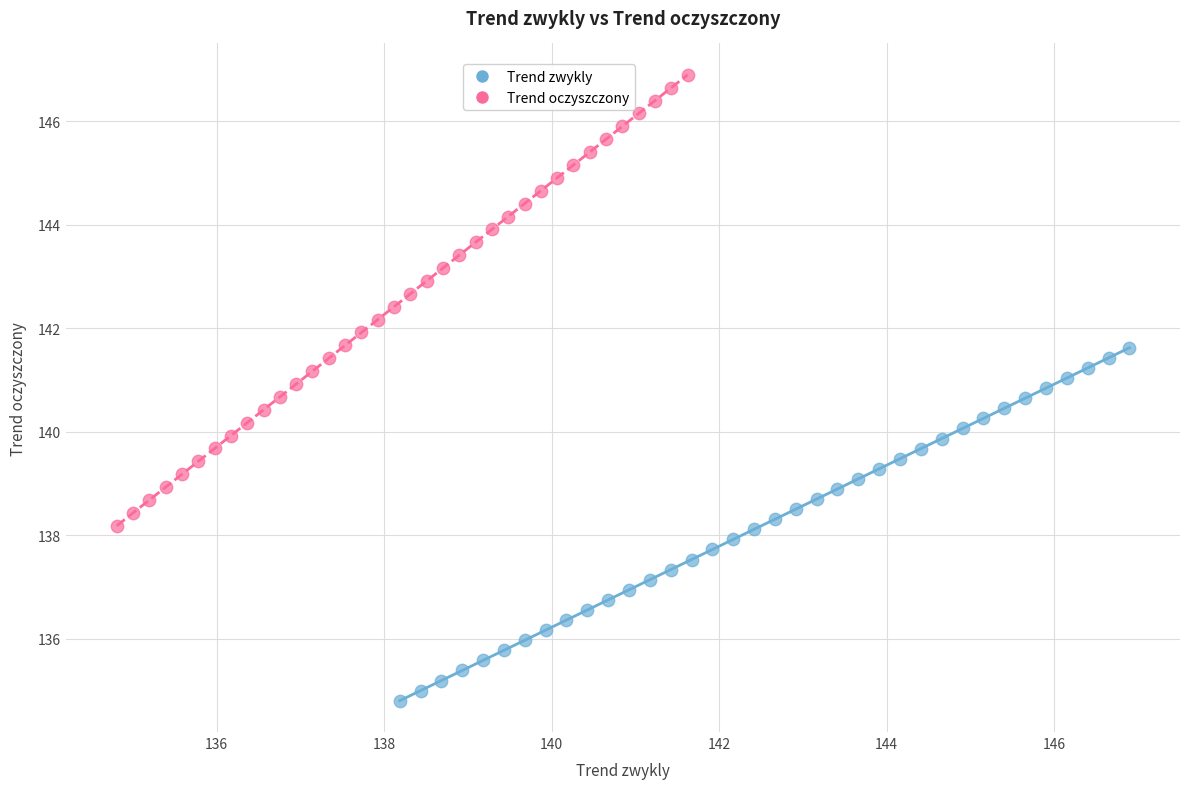

Which series has the widest spread of Y values?

Trend oczyszczony